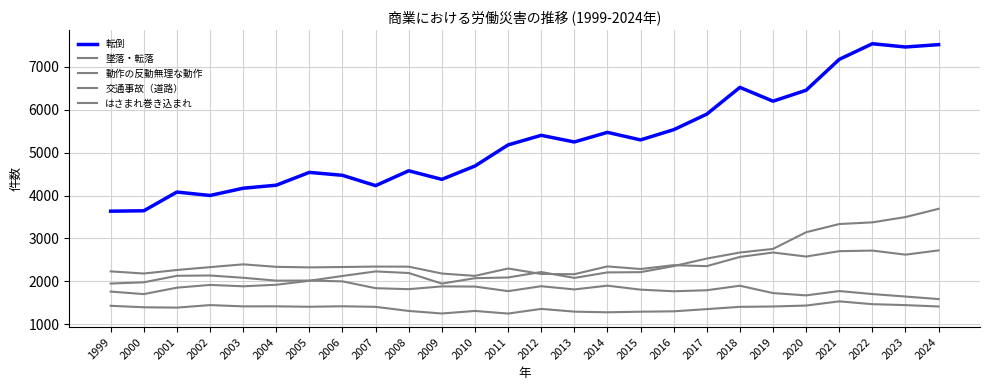

How many interior local peaks does the 動作の反動無理な動作 series have?

3